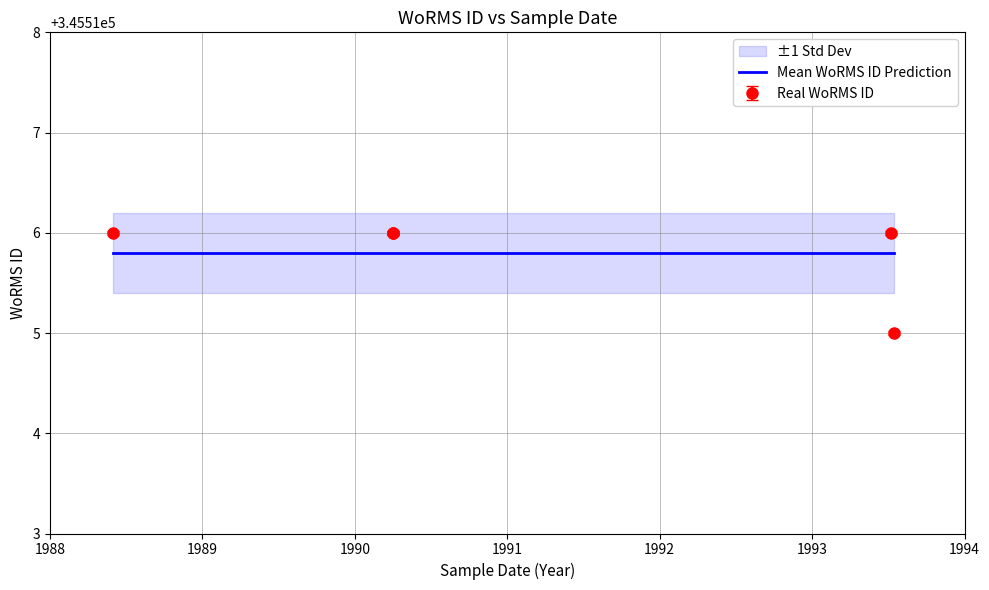

Reading left to right, transcribe all the data shown in this chart.

1988-05-30=345516	1990-04-01=345516	1990-04-01=345516	1993-07-10=345516	1993-07-15=345515